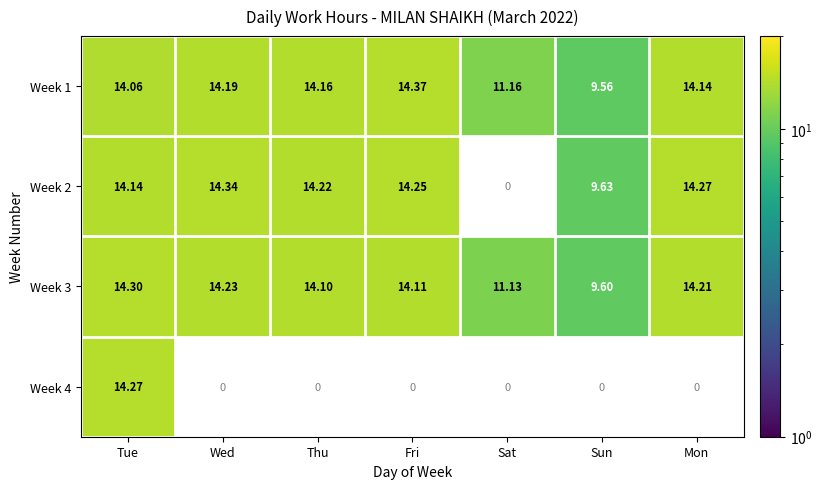

At how many categories does at least one series exceed 10?

6